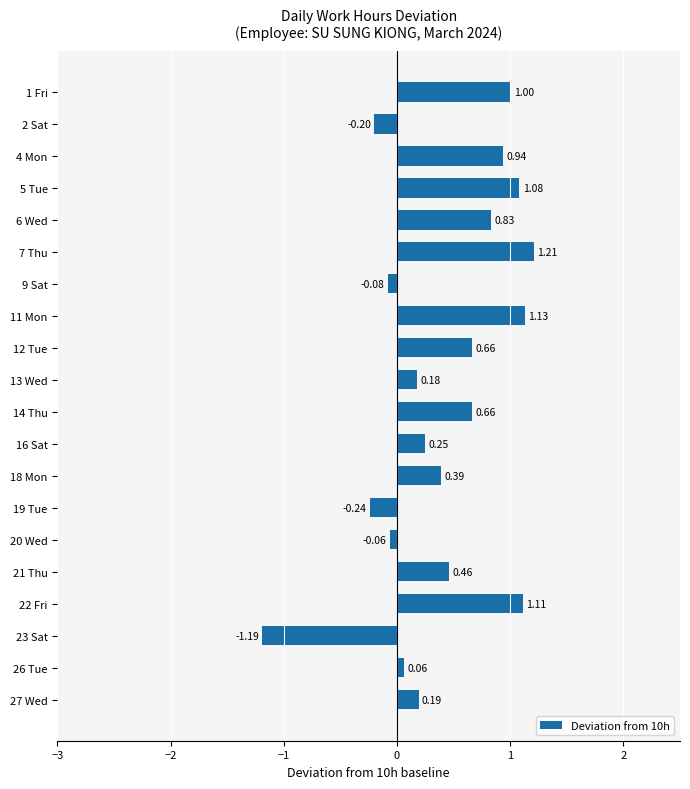

What is the change in value from 2 Sat to 4 Mon?

+1.1